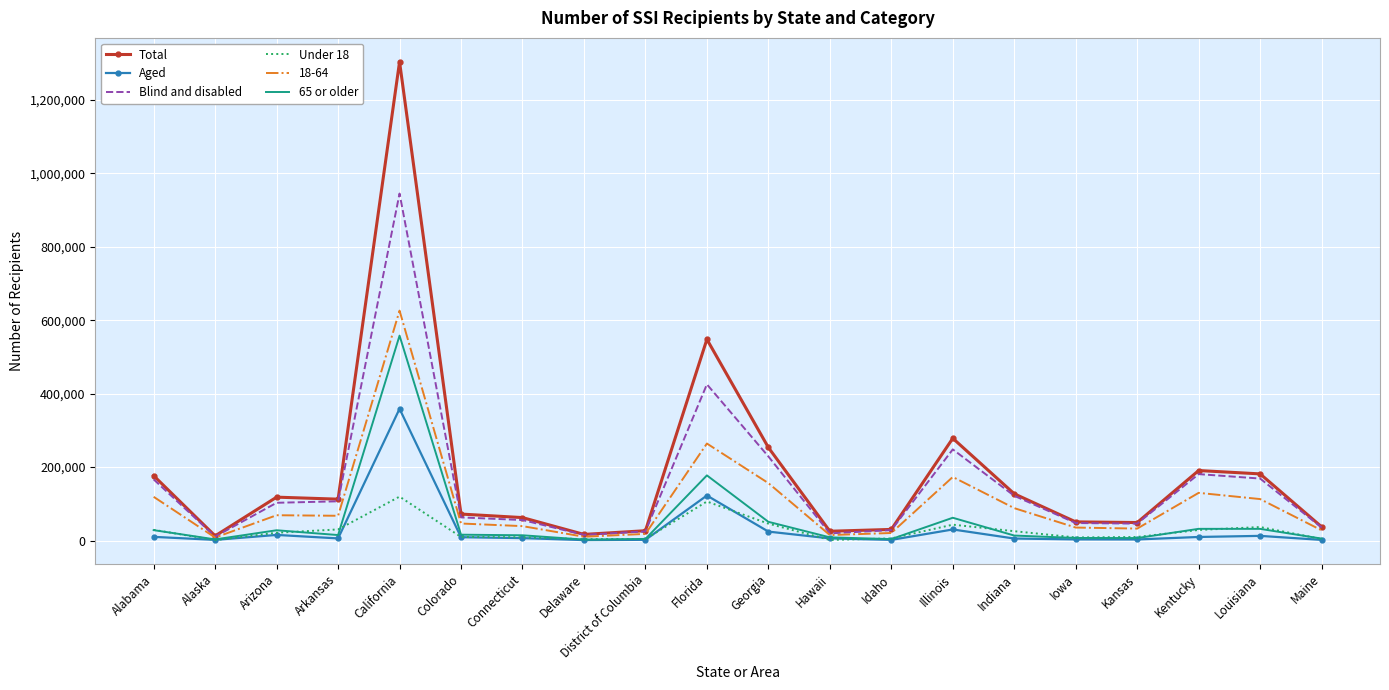

What are all the series names shown in the legend?

Total, Aged, Blind and disabled, Under 18, 18-64, 65 or older